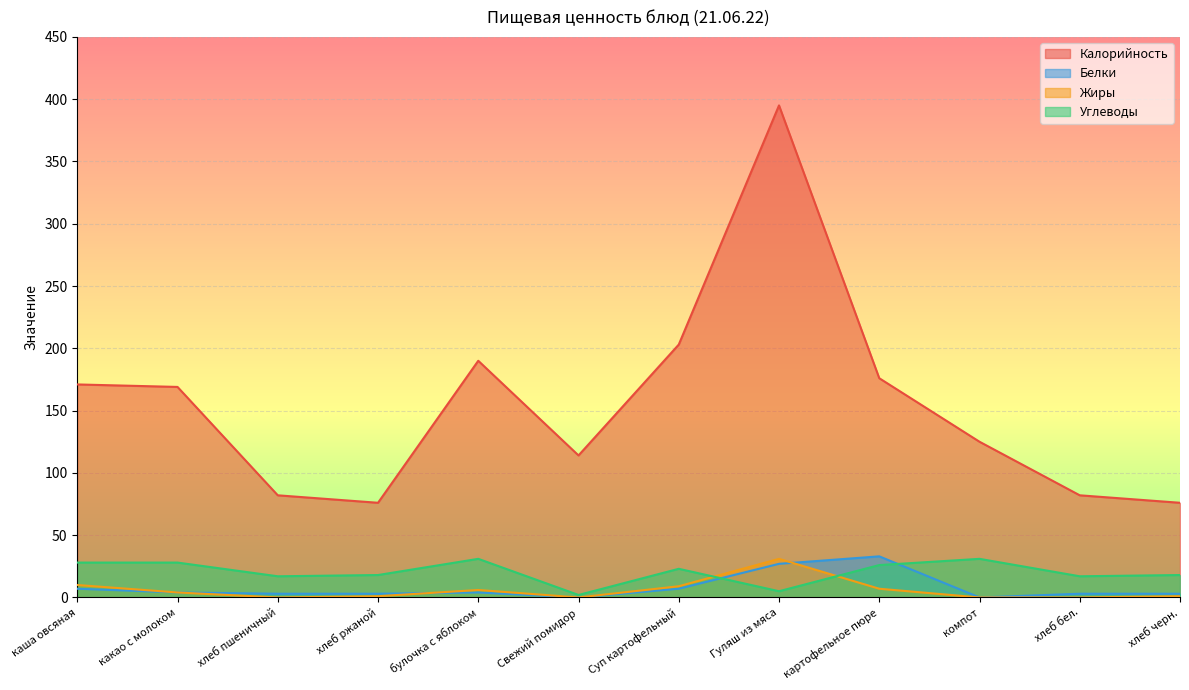

How many data points in Углеводы are less than 23?

6